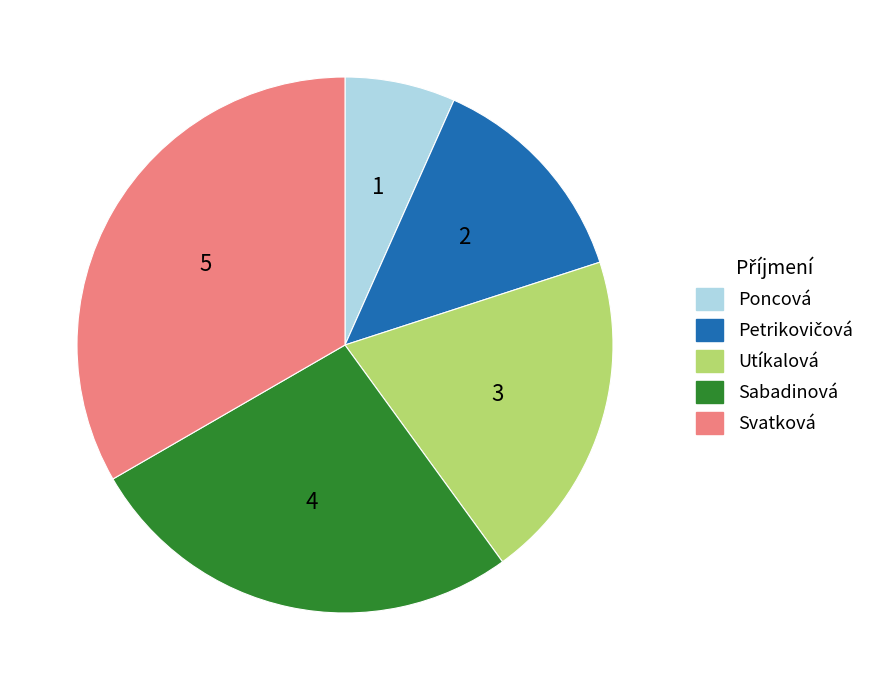

True or false: Sabadinová accounts for 40% of the total.

False